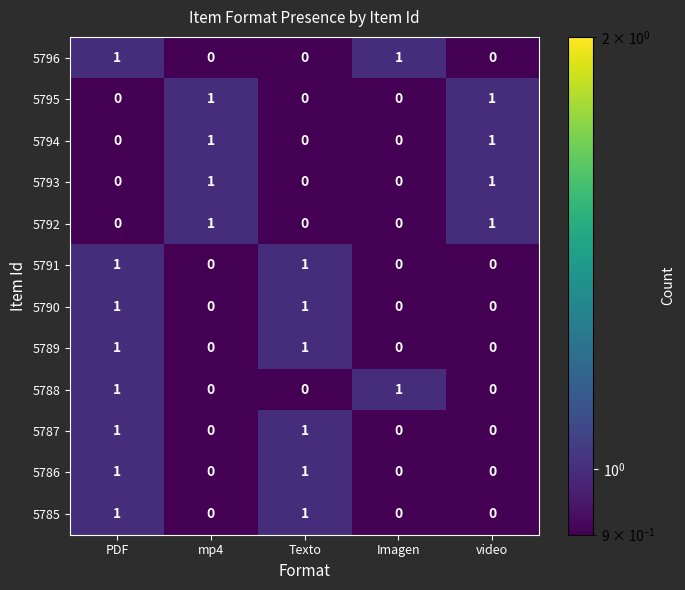

At which category is the sum across all series the highest?

PDF